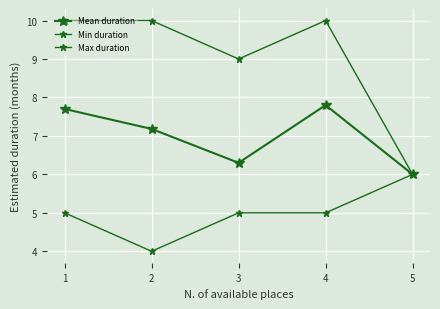

Count the number of data series in this chart.

3